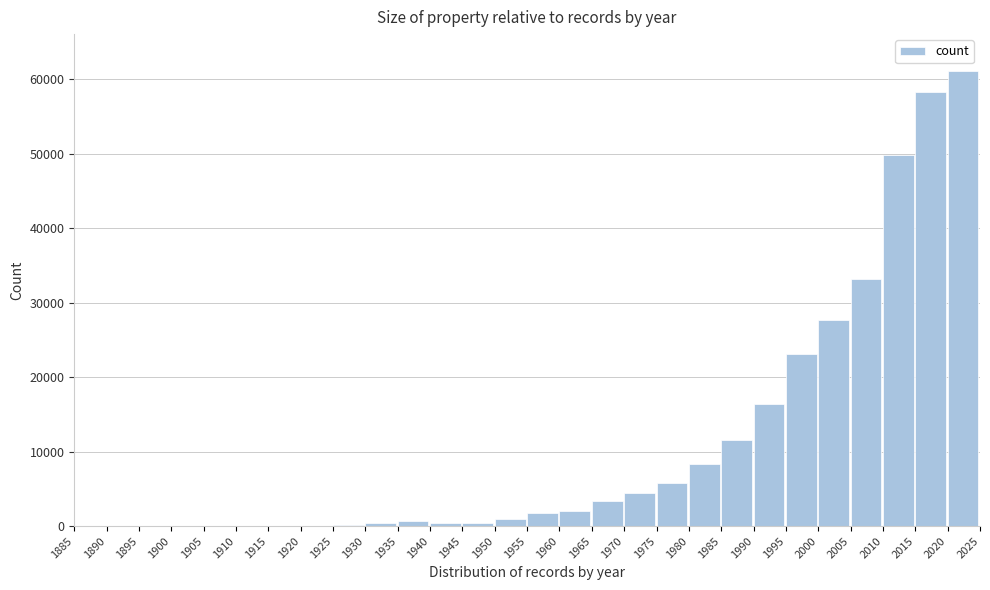

What is the sum of all values?

309973